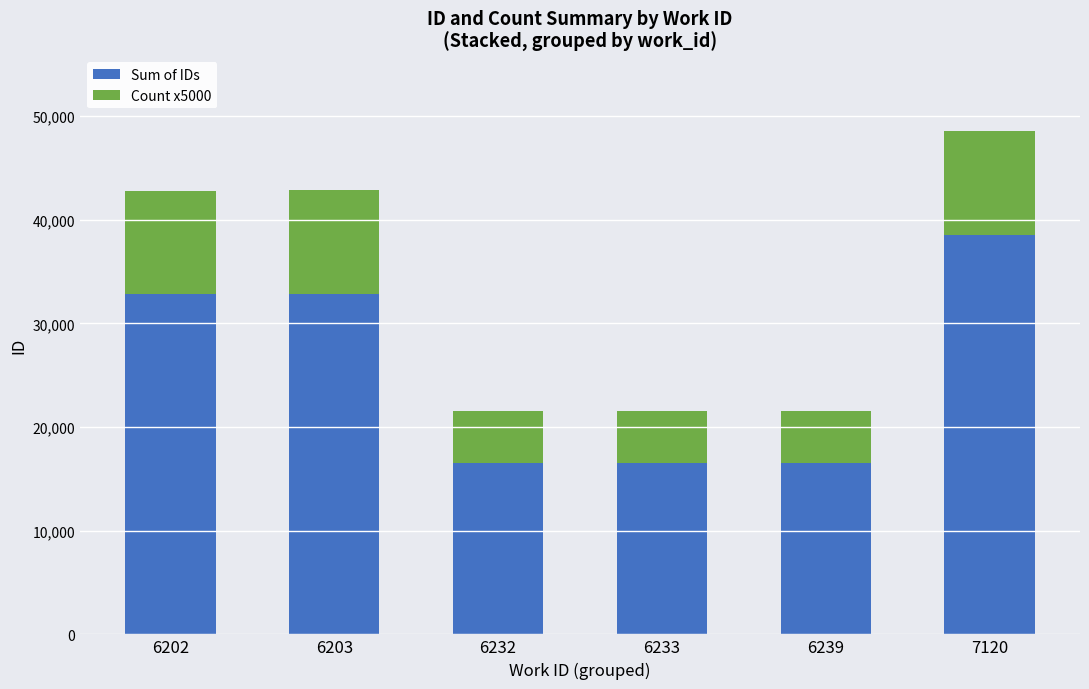

What are all the series names shown in the legend?

Sum of IDs, Count x5000